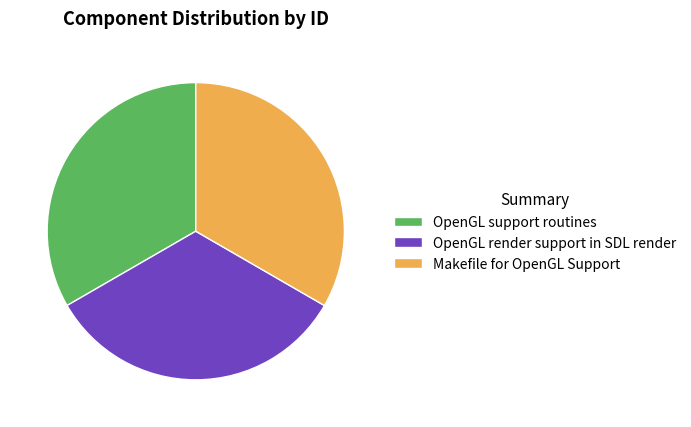

Is there a majority slice in this chart?

No